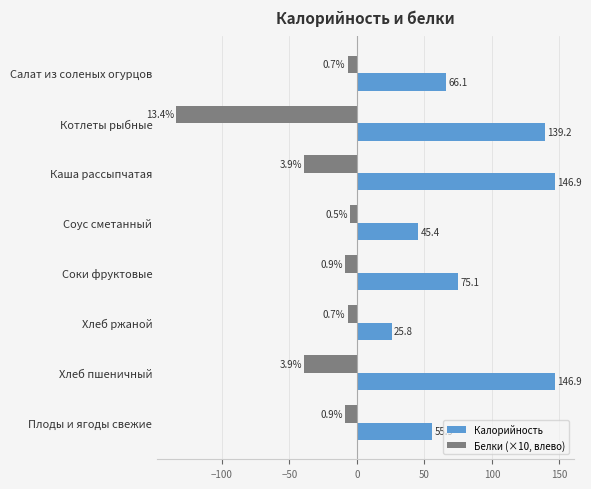

What is the sum of all Калорийность values?

701.3